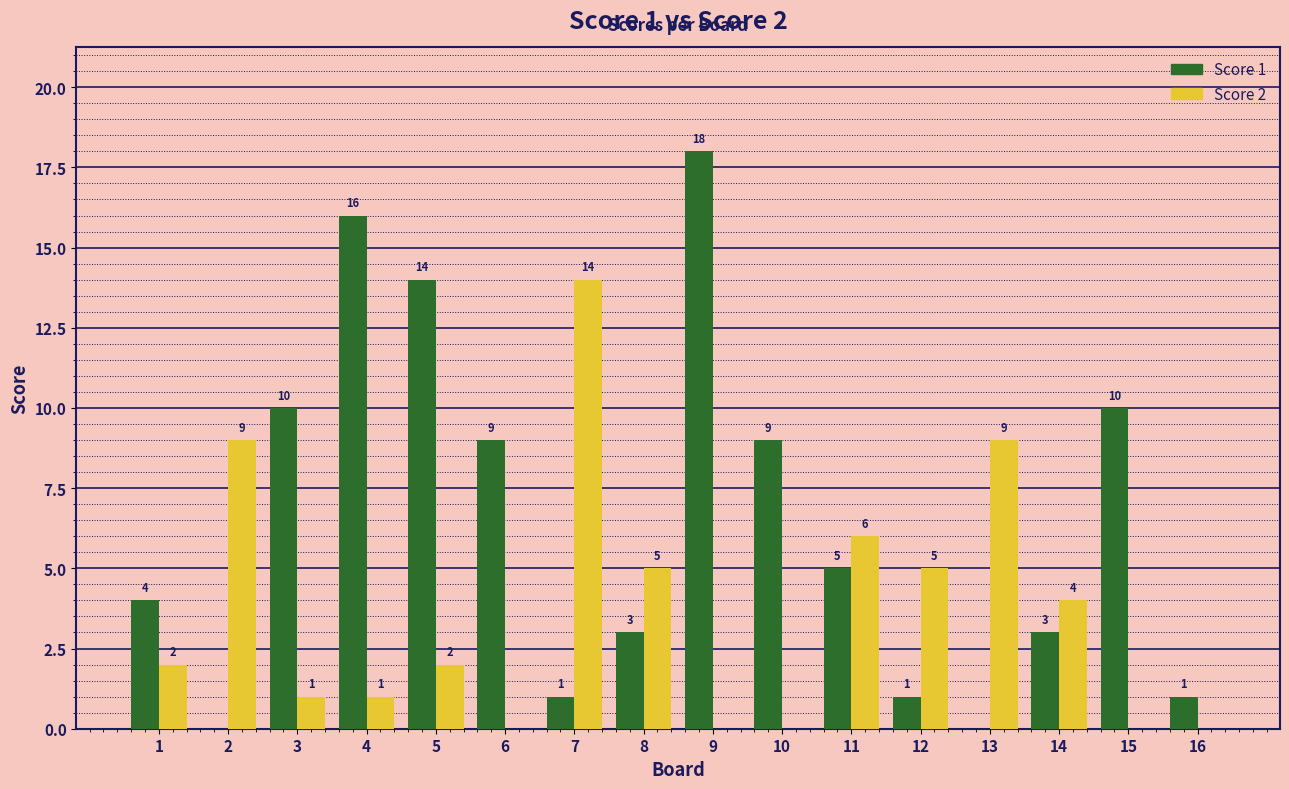

What are all the series names shown in the legend?

Score 1, Score 2